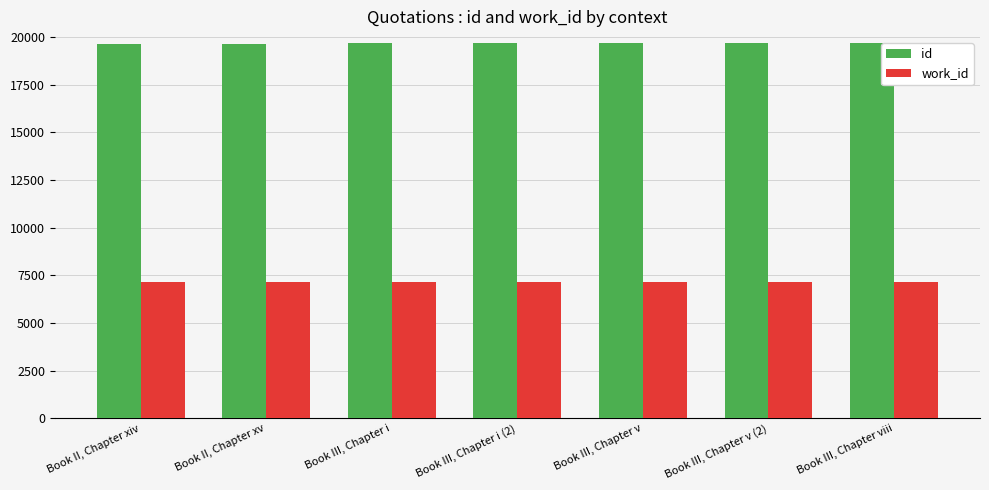

What is the difference between the highest and lowest values at Book III, Chapter i?

12517